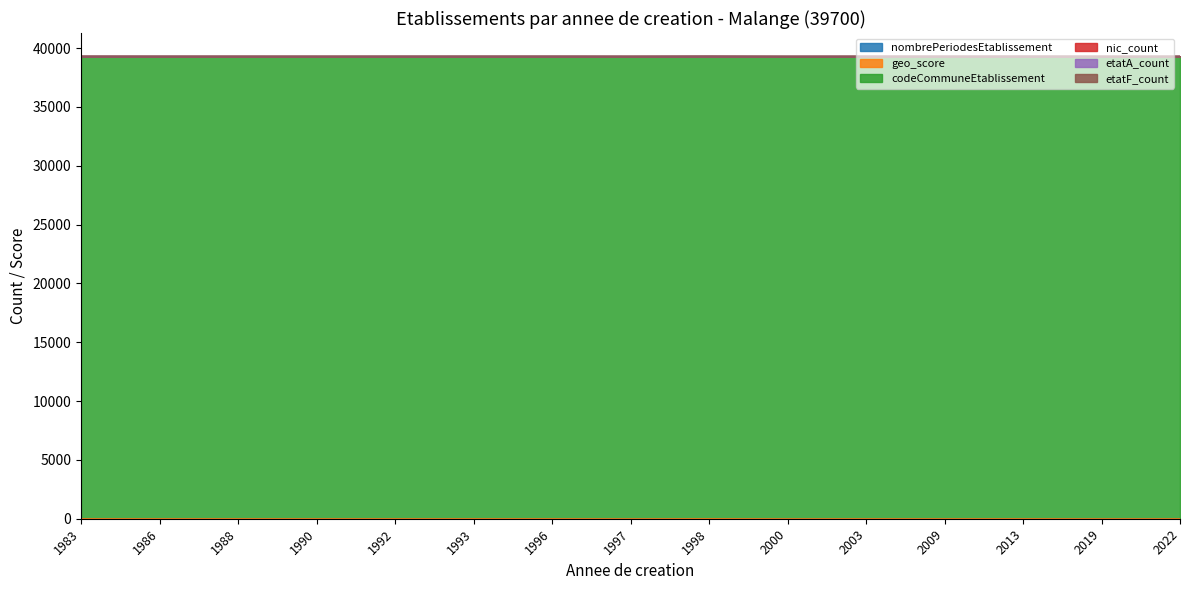

At which category does geo_score reach its first local peak?

1993